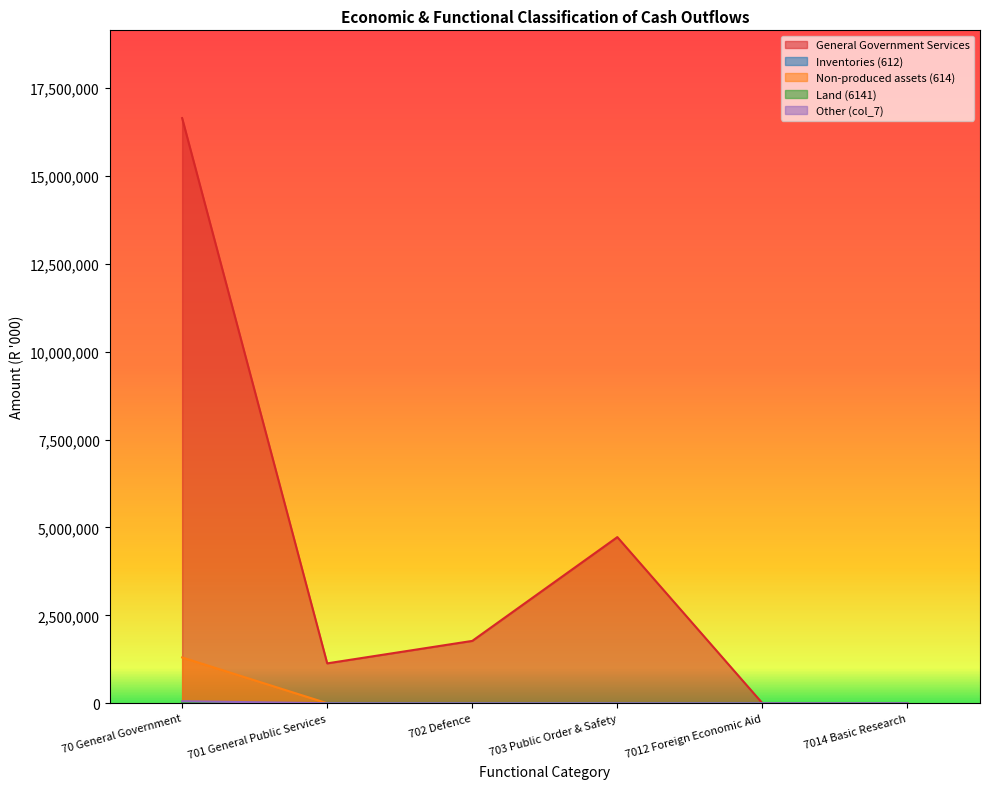

What is the label of the 6th point from the left?

7014 Basic Research